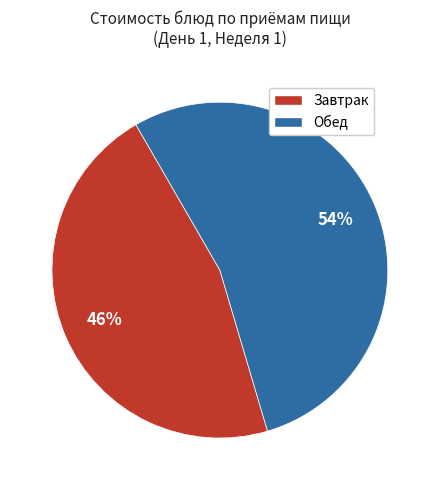

Is there any slice that represents more than half of the pie?

Yes